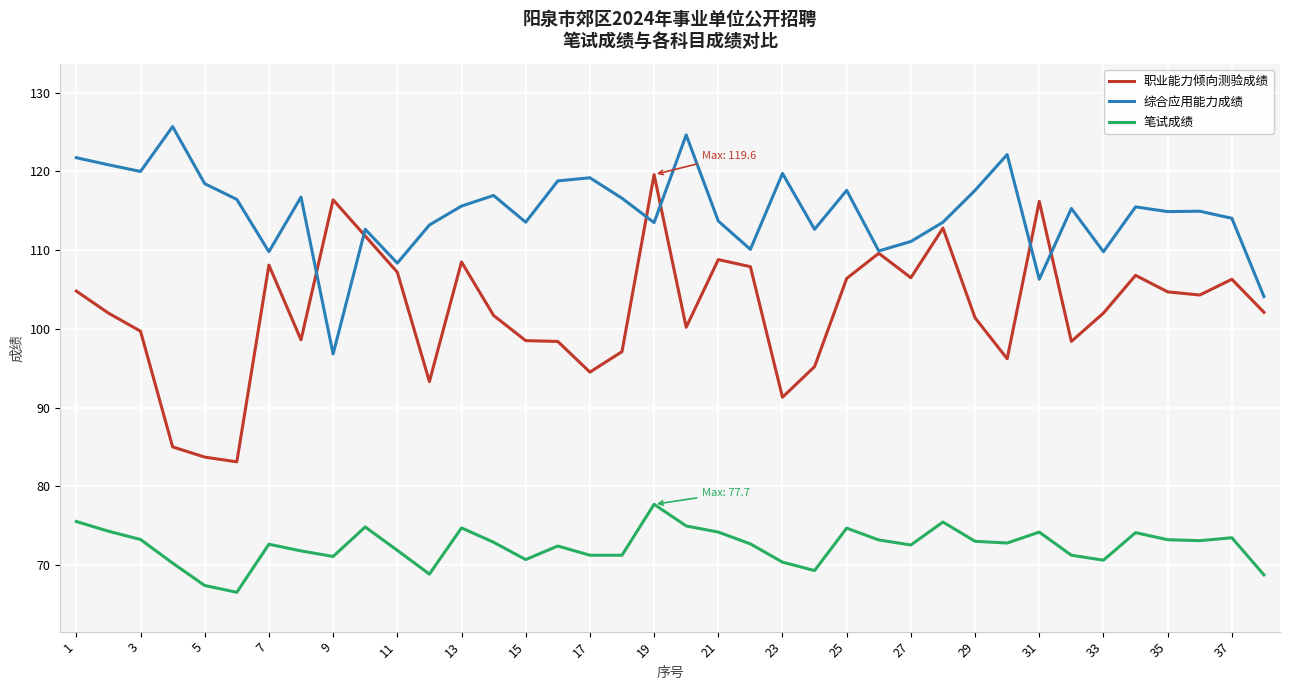

Rank the series by their average value, from highest to lowest.

综合应用能力成绩, 职业能力倾向测验成绩, 笔试成绩